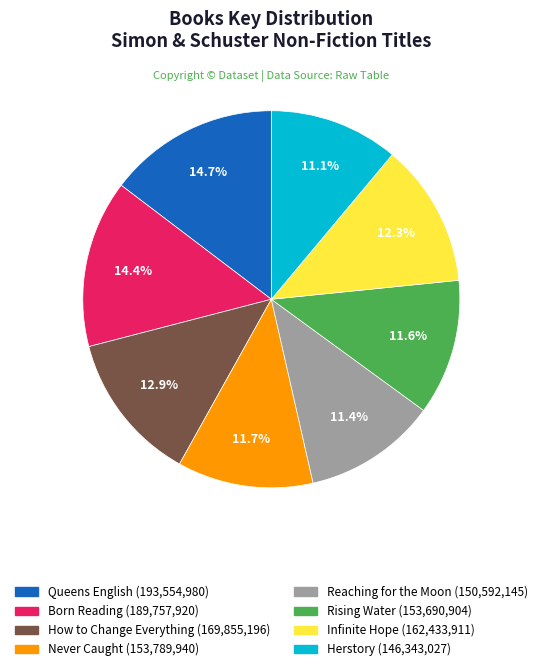

How many slices are in this pie chart?

8